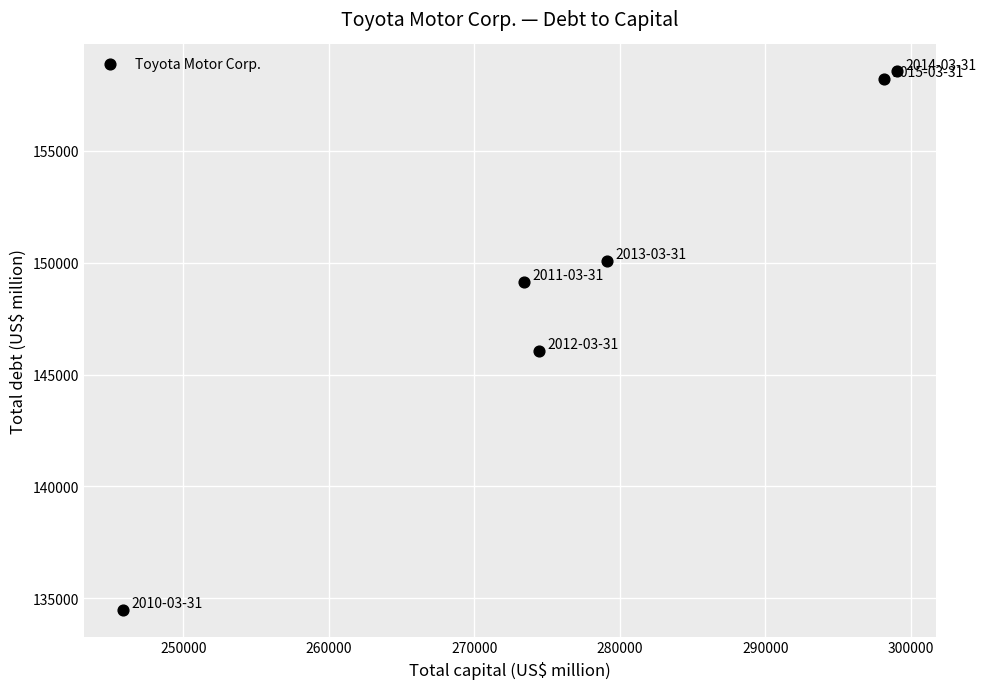

What Y value in the scatter plot is closest to 146522?

146071